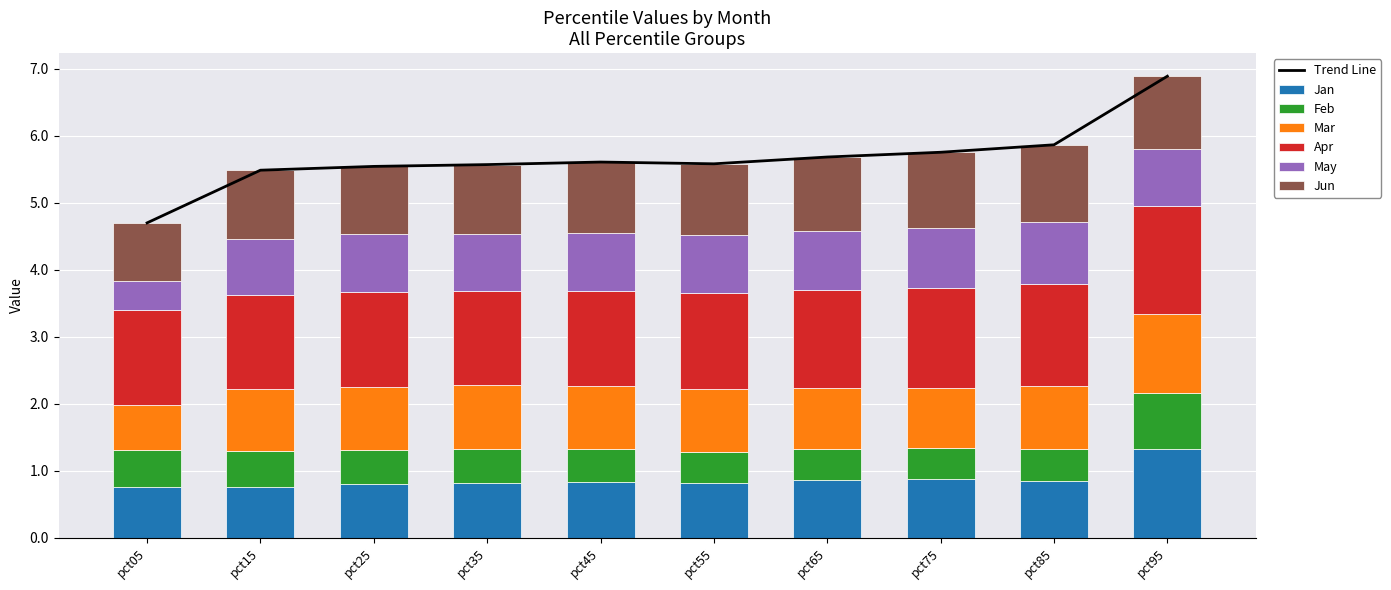

Between pct25 and pct35, which series saw the biggest shift?

Apr